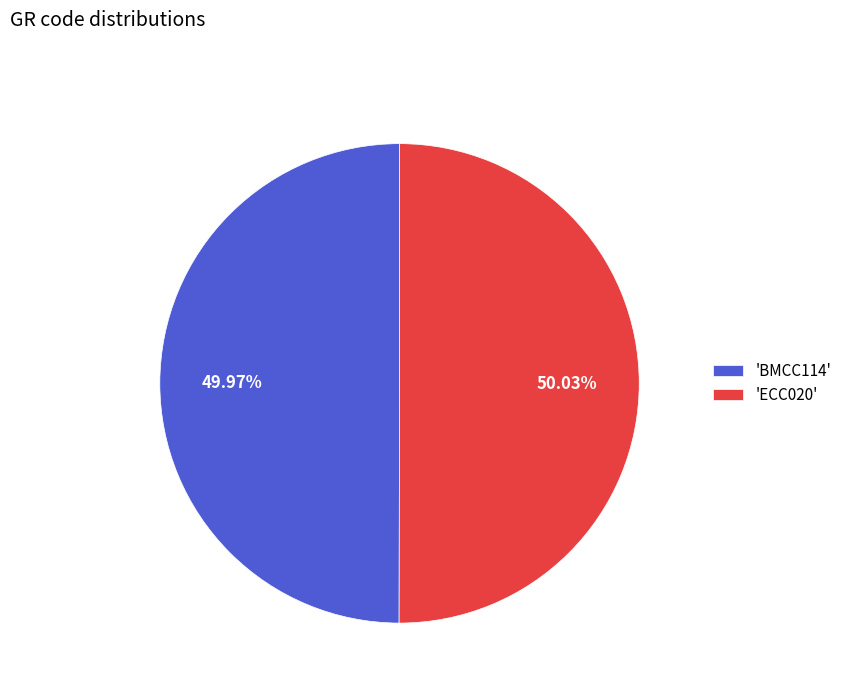

What is the ratio of the value at 'ECC020' to the value at 'BMCC114'?

1.0